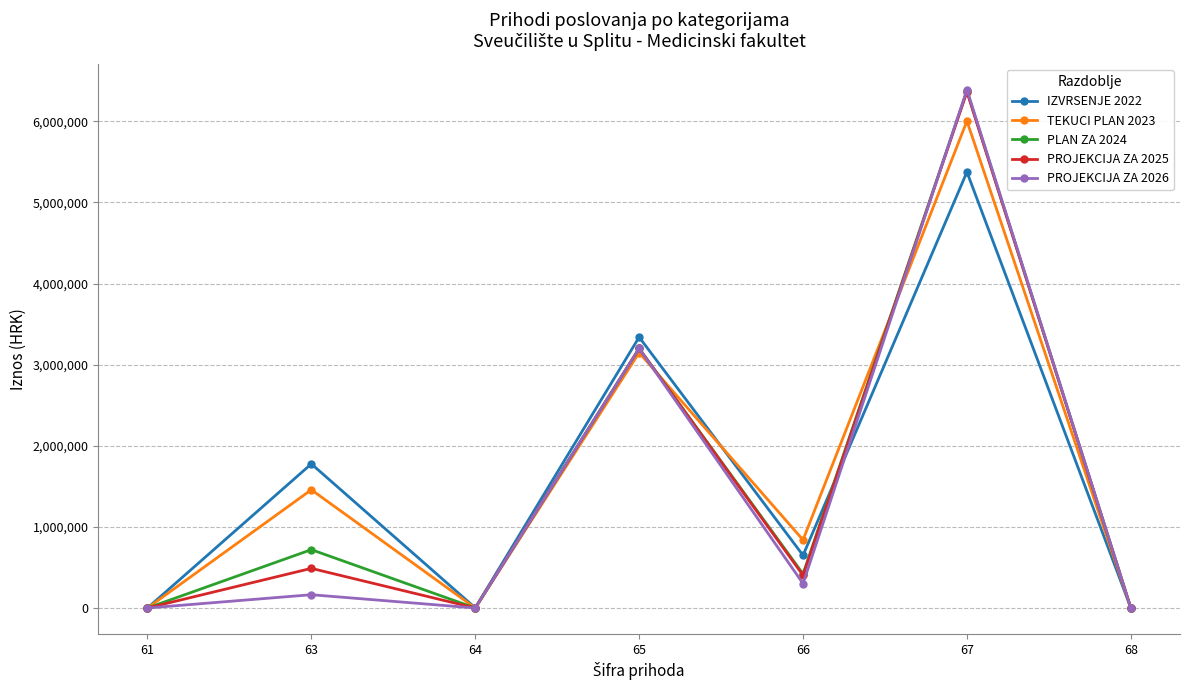

Which category has the highest value in the PROJEKCIJA ZA 2025 series?

67